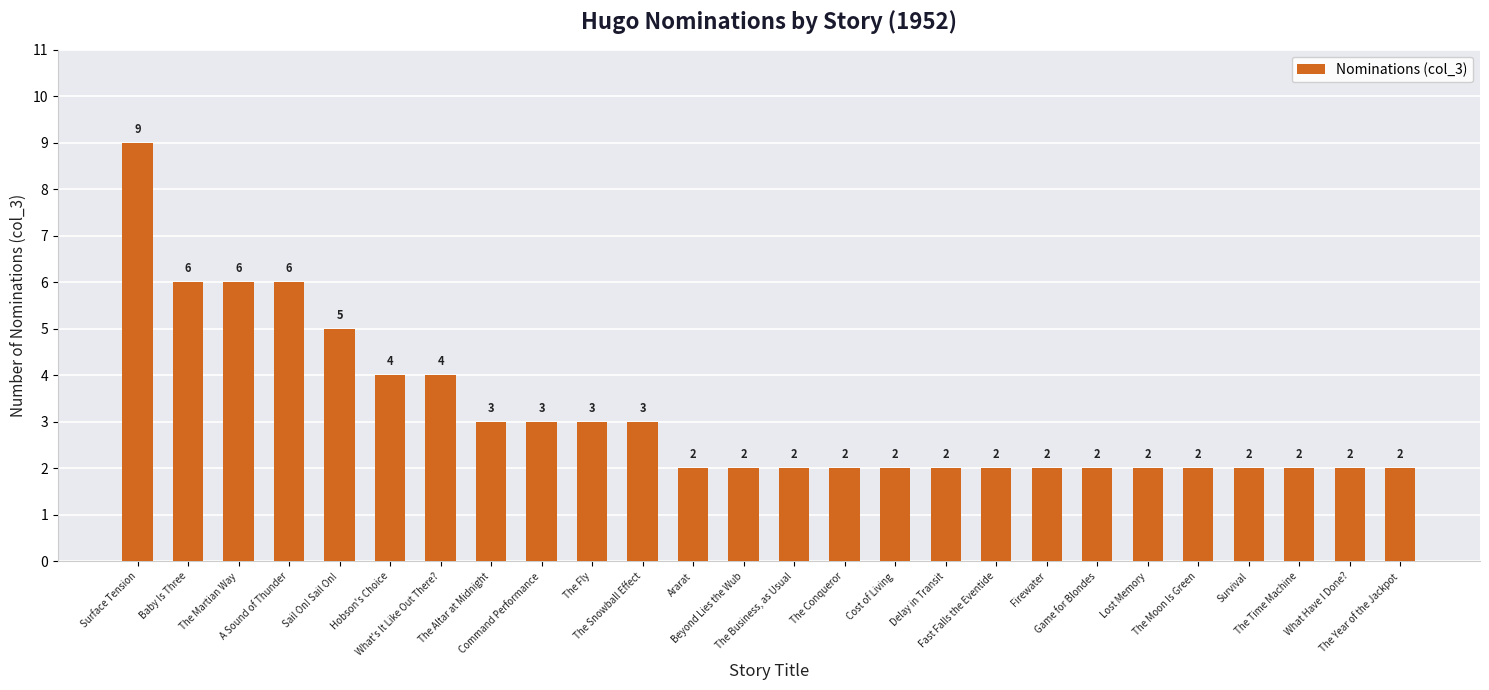

What position from the right is A Sound of Thunder?

23